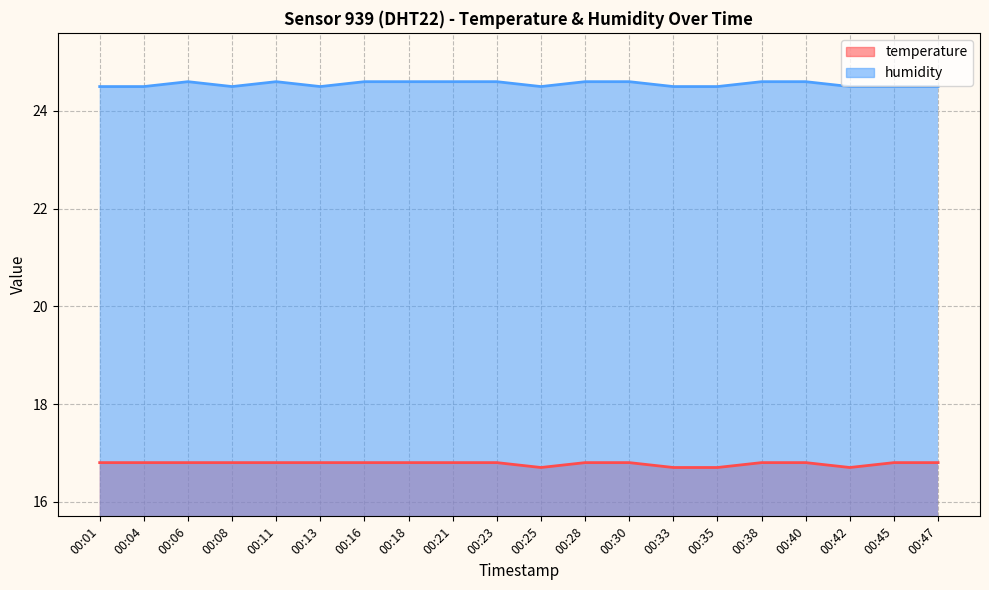

True or false: temperature and humidity intersect in this chart.

False